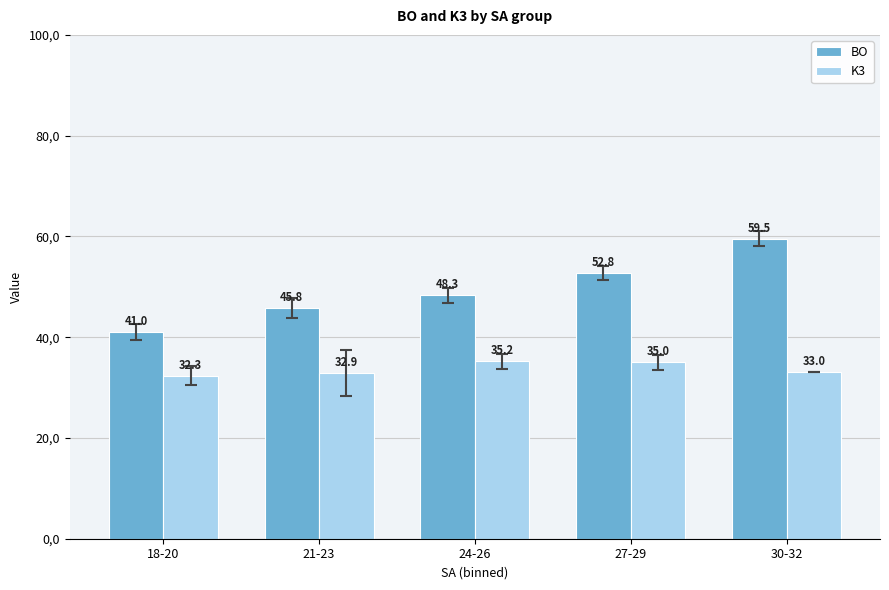

Which has a higher value, 30-32 or 27-29?

30-32